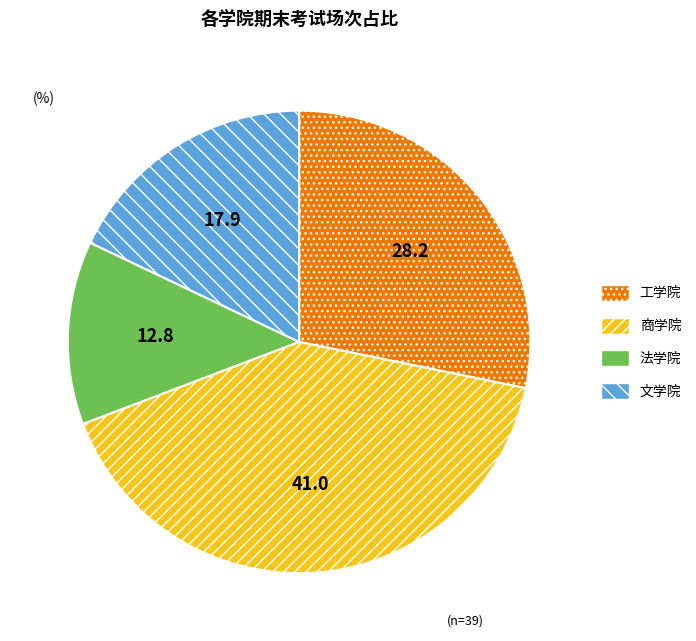

Is there a majority slice in this chart?

No